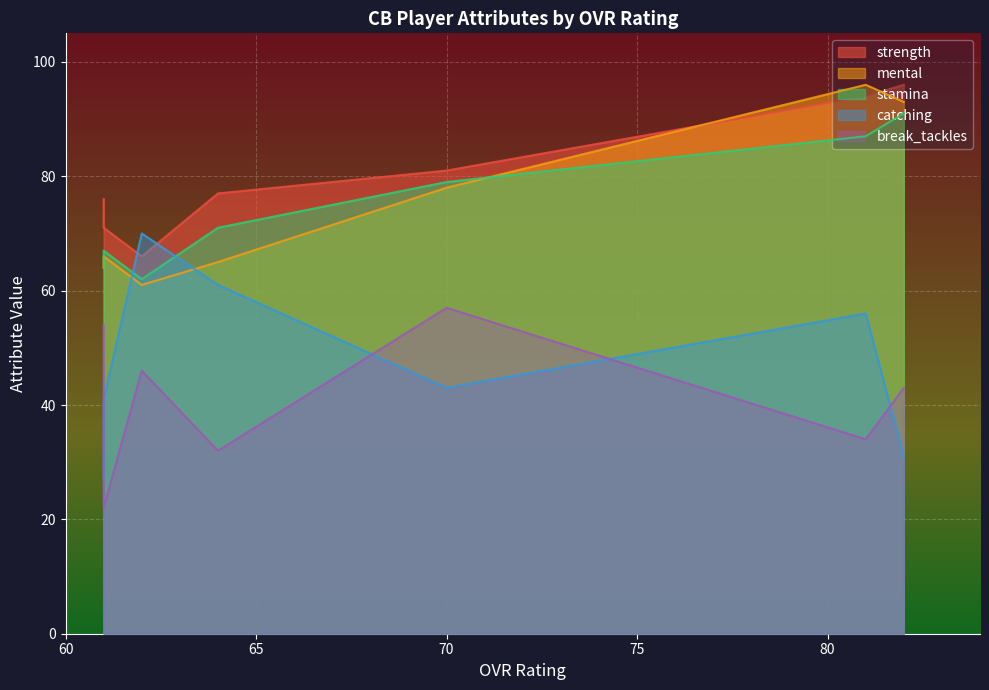

True or false: stamina and break_tackles cross at least once.

False